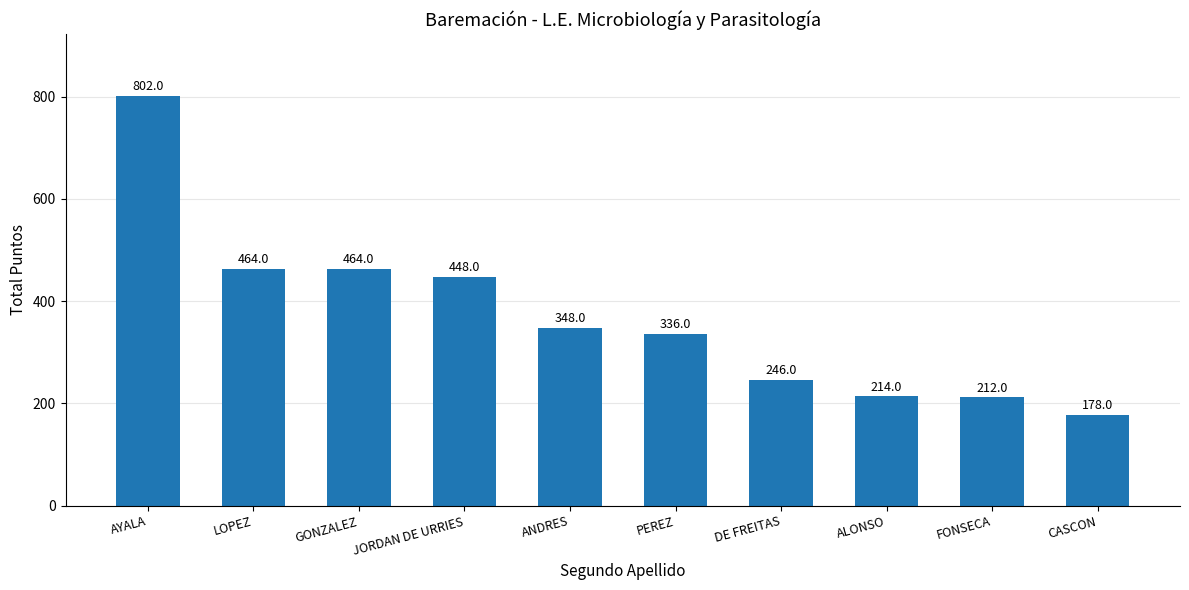

The chart shows a value of 405 at AYALA. True or false?

False